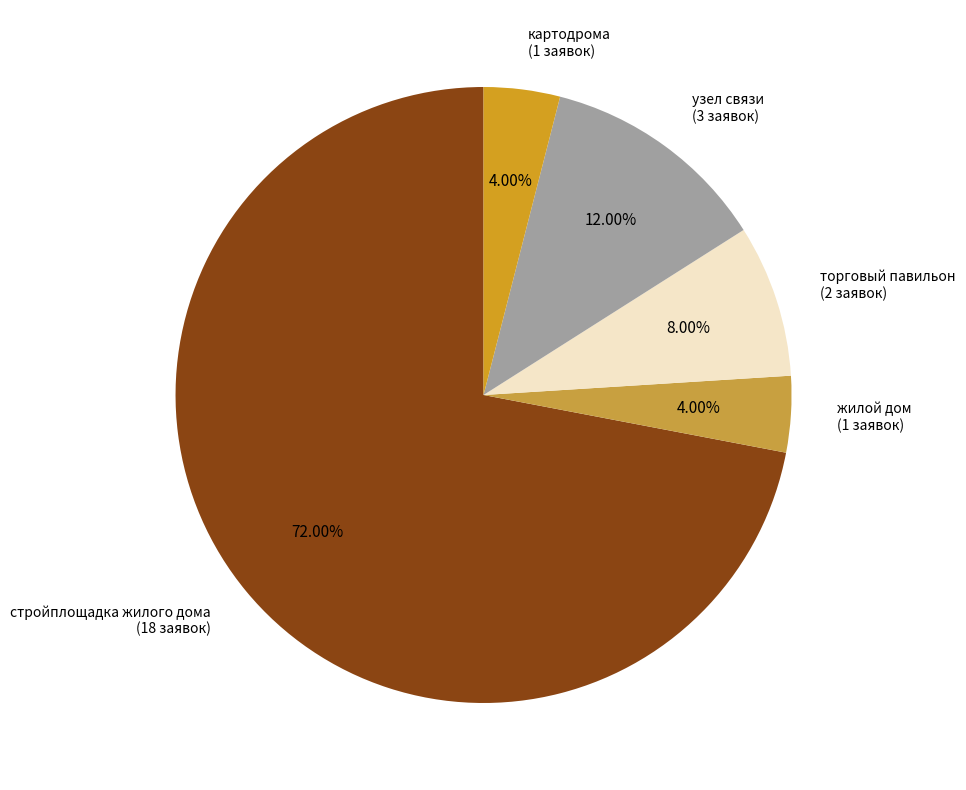

The жилой дом slice represents 4% of the pie. True or false?

True